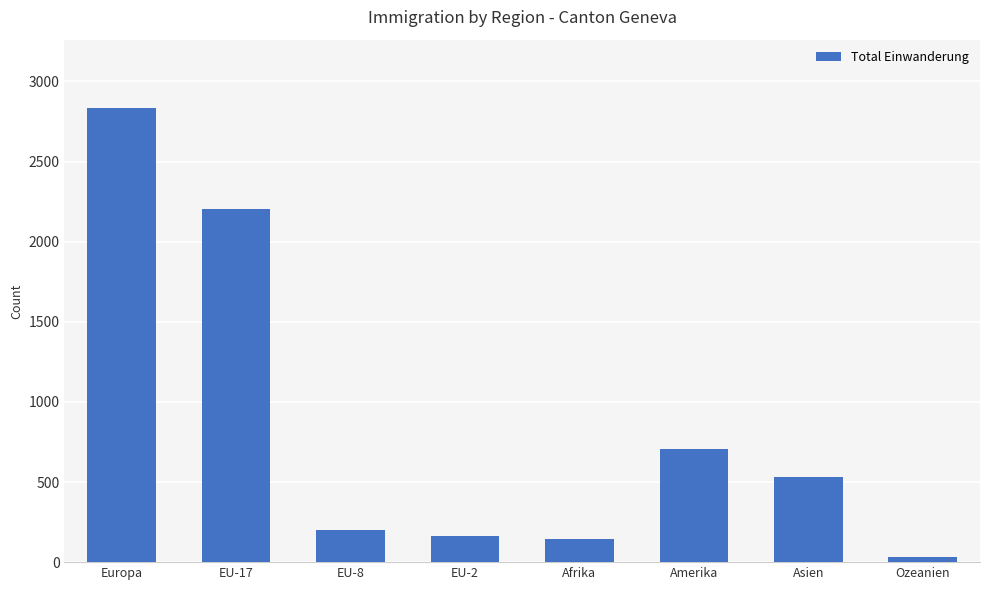

Are the bars grouped side by side (vs. stacked)?

No